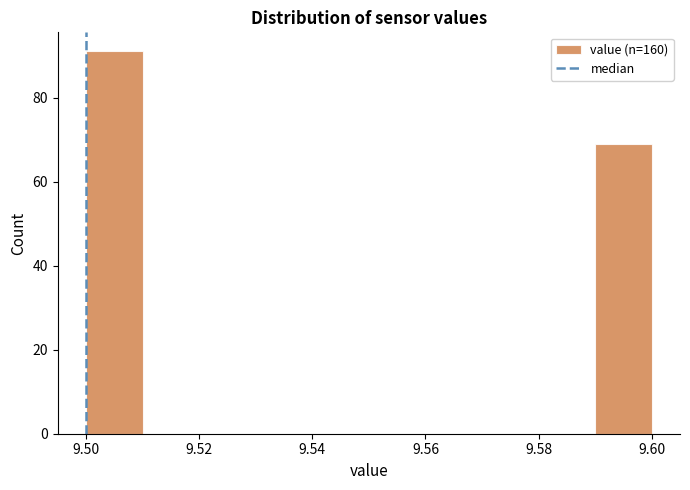

Which range on the x-axis has the tallest bar?

9.50 to 9.51